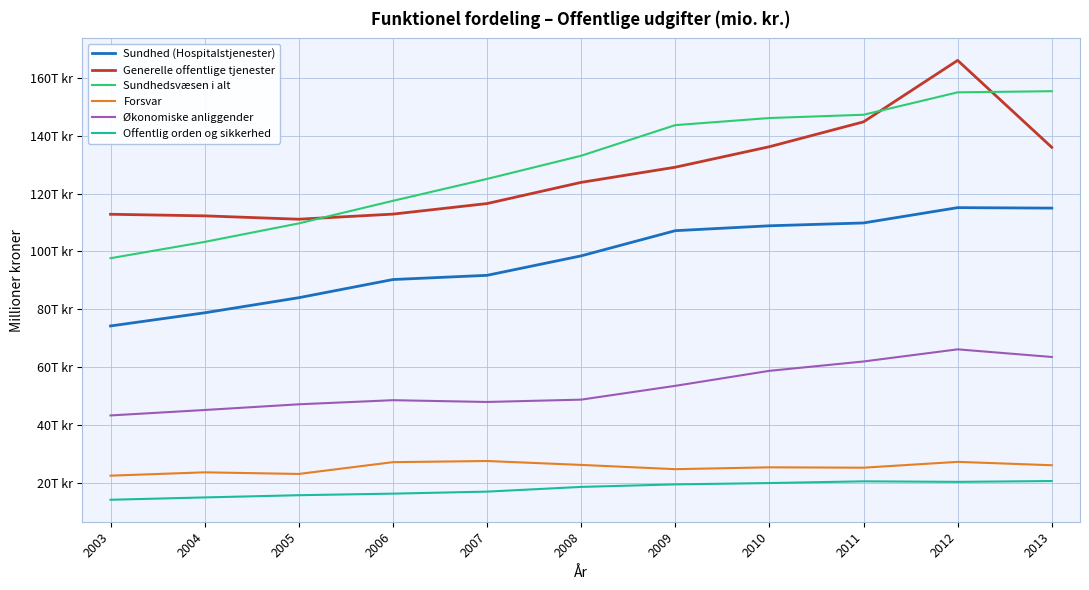

What are all the series names shown in the legend?

Sundhed (Hospitalstjenester), Generelle offentlige tjenester, Sundhedsvæsen i alt, Forsvar, Økonomiske anliggender, Offentlig orden og sikkerhed